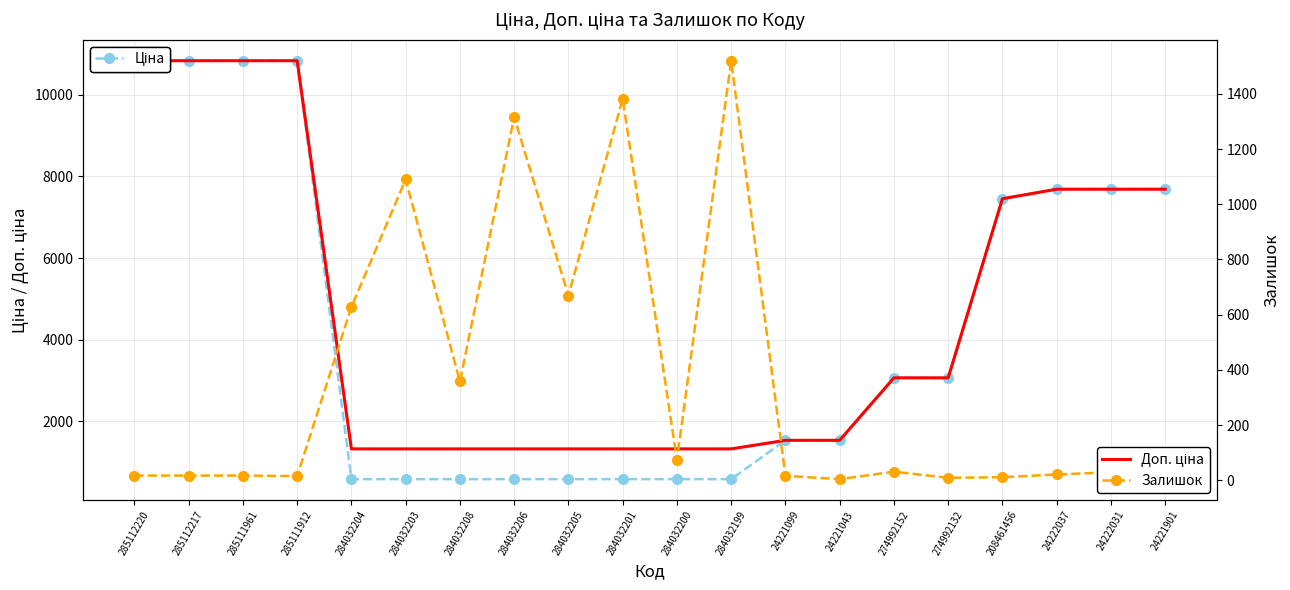

Reading left to right, extract all data points from this chart.

Ціна: 285112220=10840.1	285112217=10840.1	285111961=10840.1	285111912=10840.1	284032204=574.5	284032203=574.5	284032208=574.5	284032206=574.5	284032205=574.5	284032201=574.5	284032200=574.5	284032199=574.5	24221099=1526.8	24221043=1526.8	274992152=3059.7	274992132=3059.7	208461456=7453.8	24222037=7688.0	24222031=7688.0	24221901=7688.0
Доп. ціна: 285112220=10840.1	285112217=10840.1	285111961=10840.1	285111912=10840.1	284032204=1316.7	284032203=1316.7	284032208=1316.7	284032206=1316.7	284032205=1316.7	284032201=1316.7	284032200=1316.7	284032199=1316.7	24221099=1527.0	24221043=1527.0	274992152=3060.0	274992132=3060.0	208461456=7453.8	24222037=7688.0	24222031=7688.0	24221901=7688.0
Залишок: 285112220=17.0	285112217=17.0	285111961=17.0	285111912=15.0	284032204=628.0	284032203=1090.0	284032208=358.0	284032206=1316.0	284032205=669.0	284032201=1382.0	284032200=74.0	284032199=1520.0	24221099=16.0	24221043=4.0	274992152=31.0	274992132=9.0	208461456=11.0	24222037=21.0	24222031=29.0	24221901=27.0